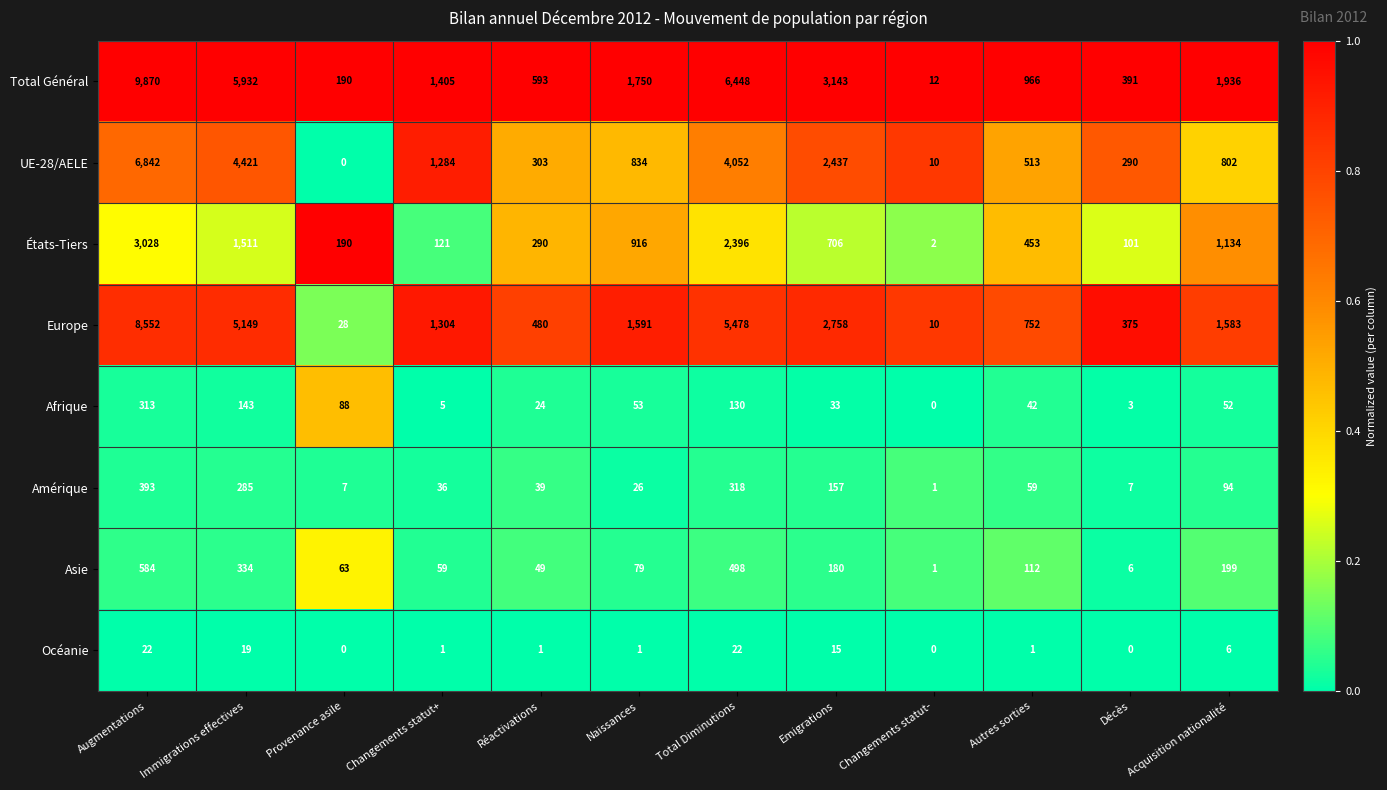

At which label does Amérique first exceed 59?

Augmentations